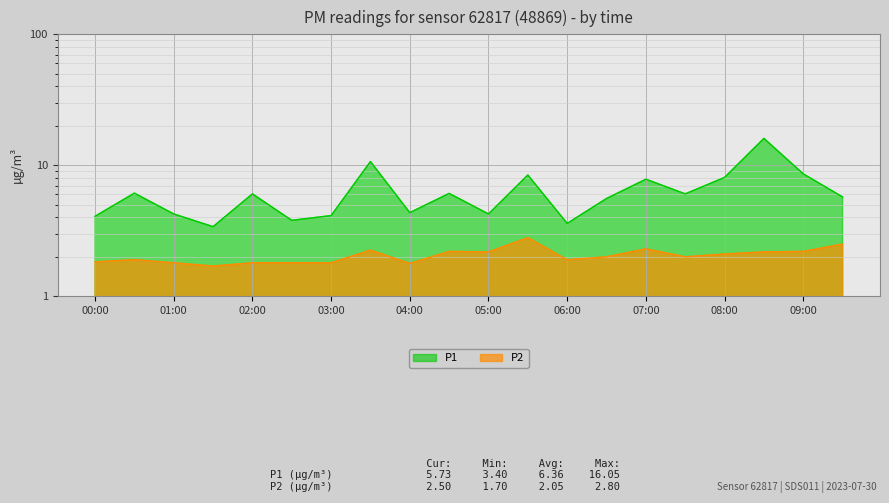

Where is P1 nearest to the value 9?

09:00